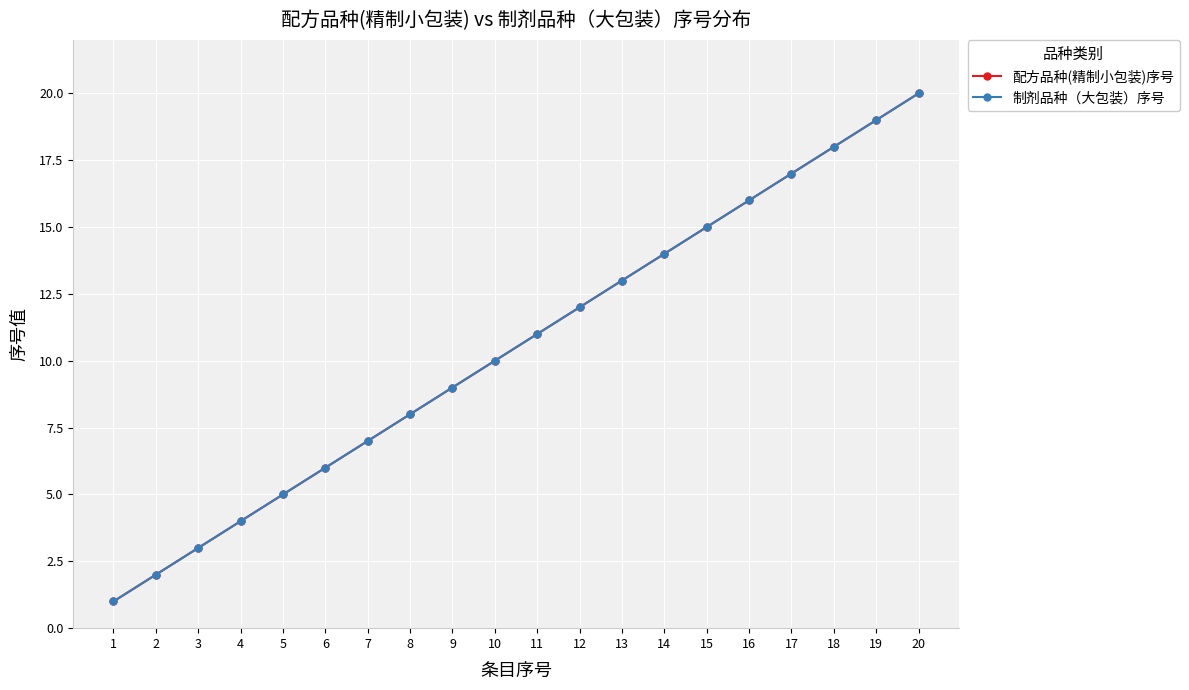

Is this an area chart (filled region under the line)?

No